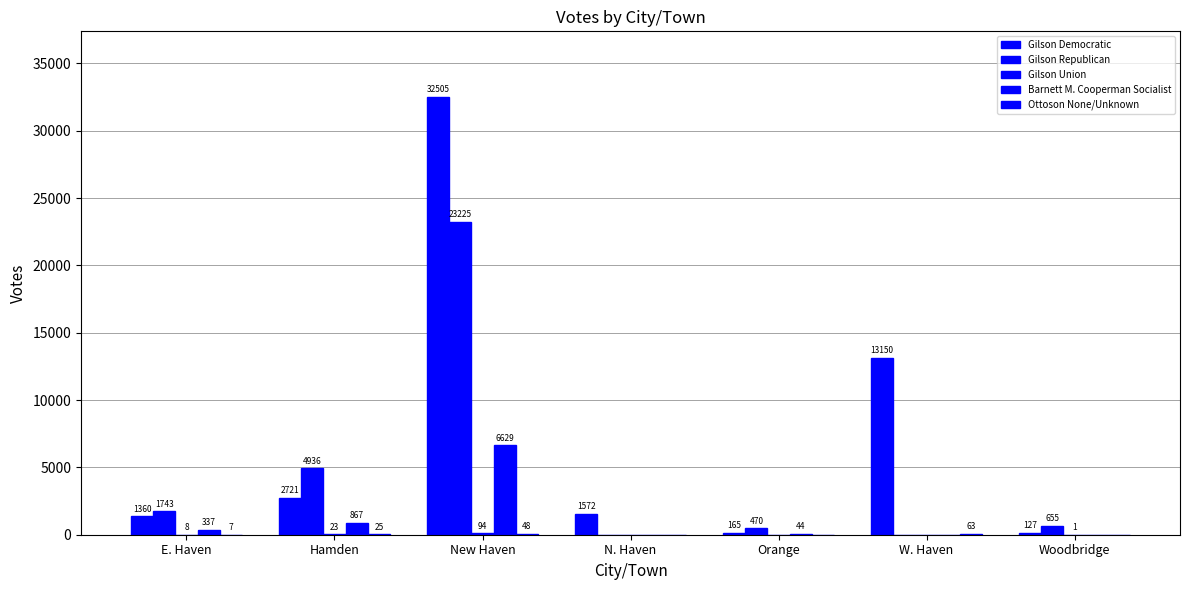

Are the bars grouped side by side (vs. stacked)?

Yes